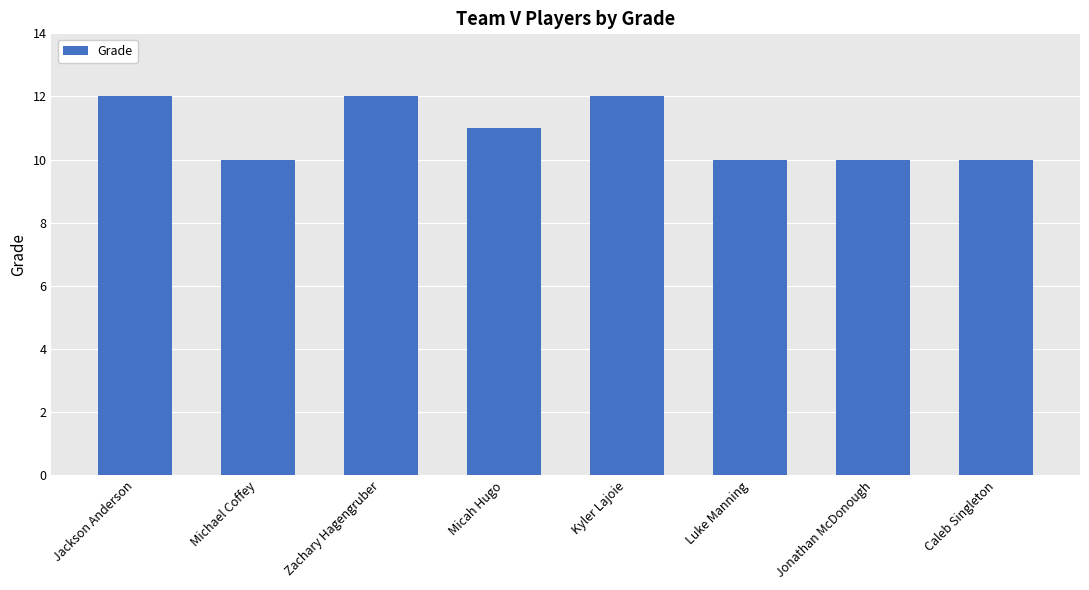

What is the greatest value displayed?

12